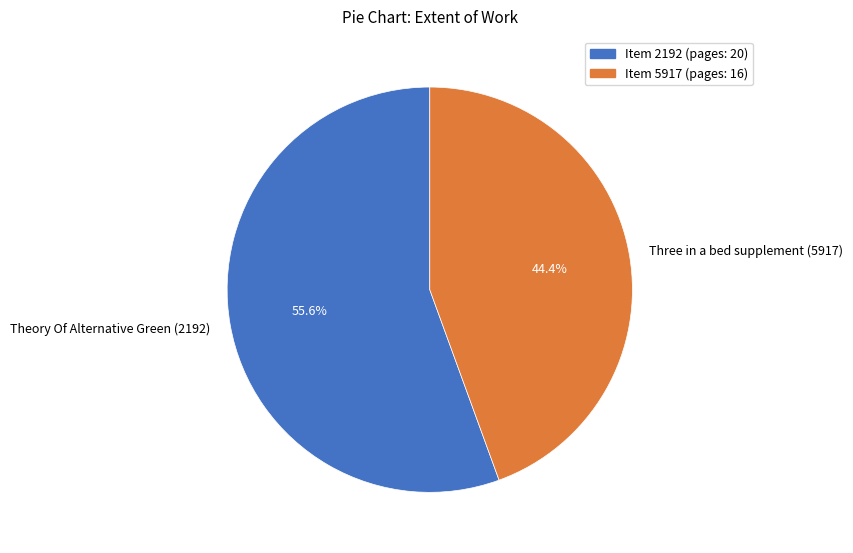

How much of the chart is everything except Theory Of Alternative Green (2192)?

44.4%